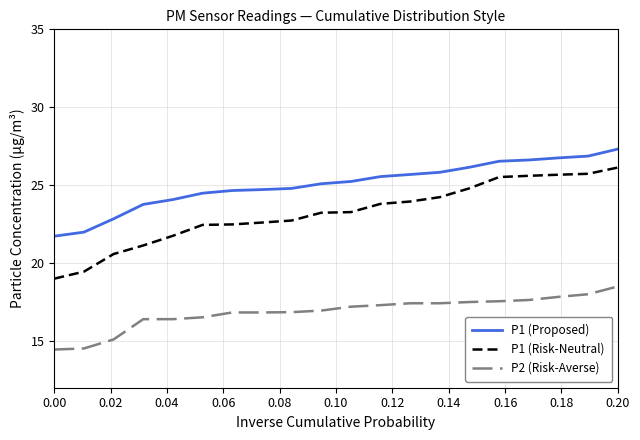

How many distinct data groups are displayed?

3